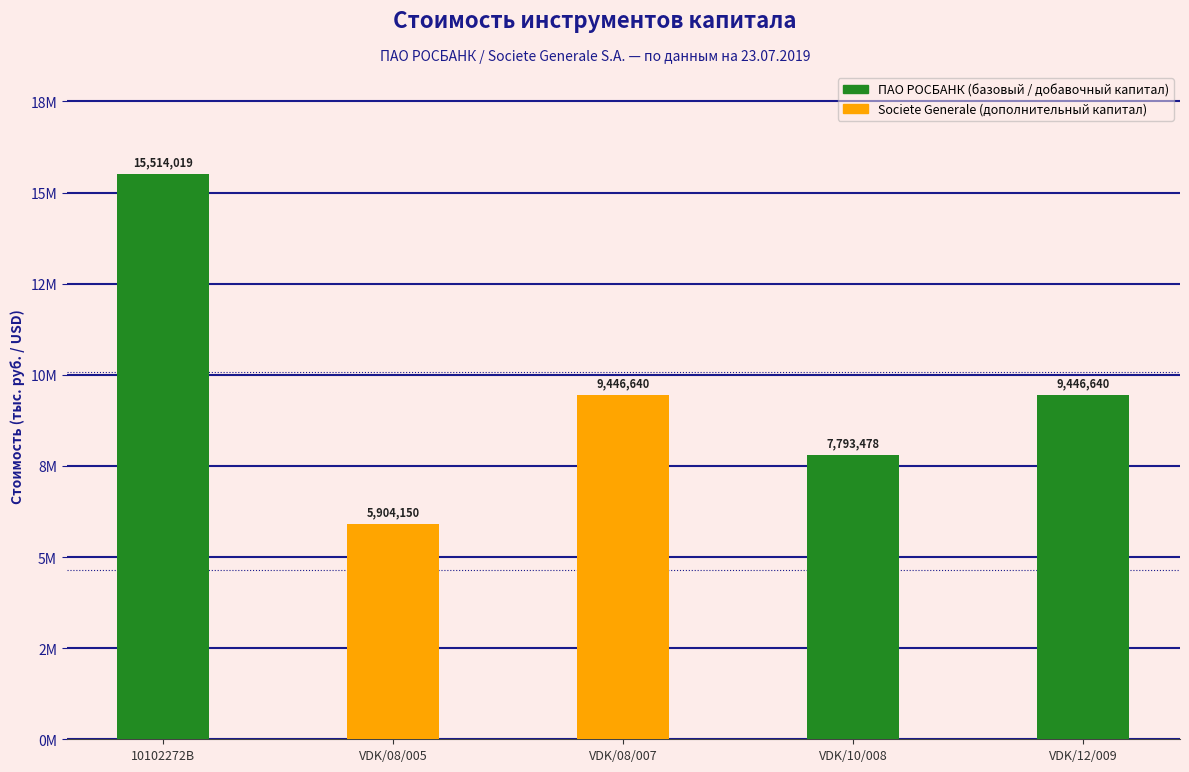

Does the chart contain any negative values?

No